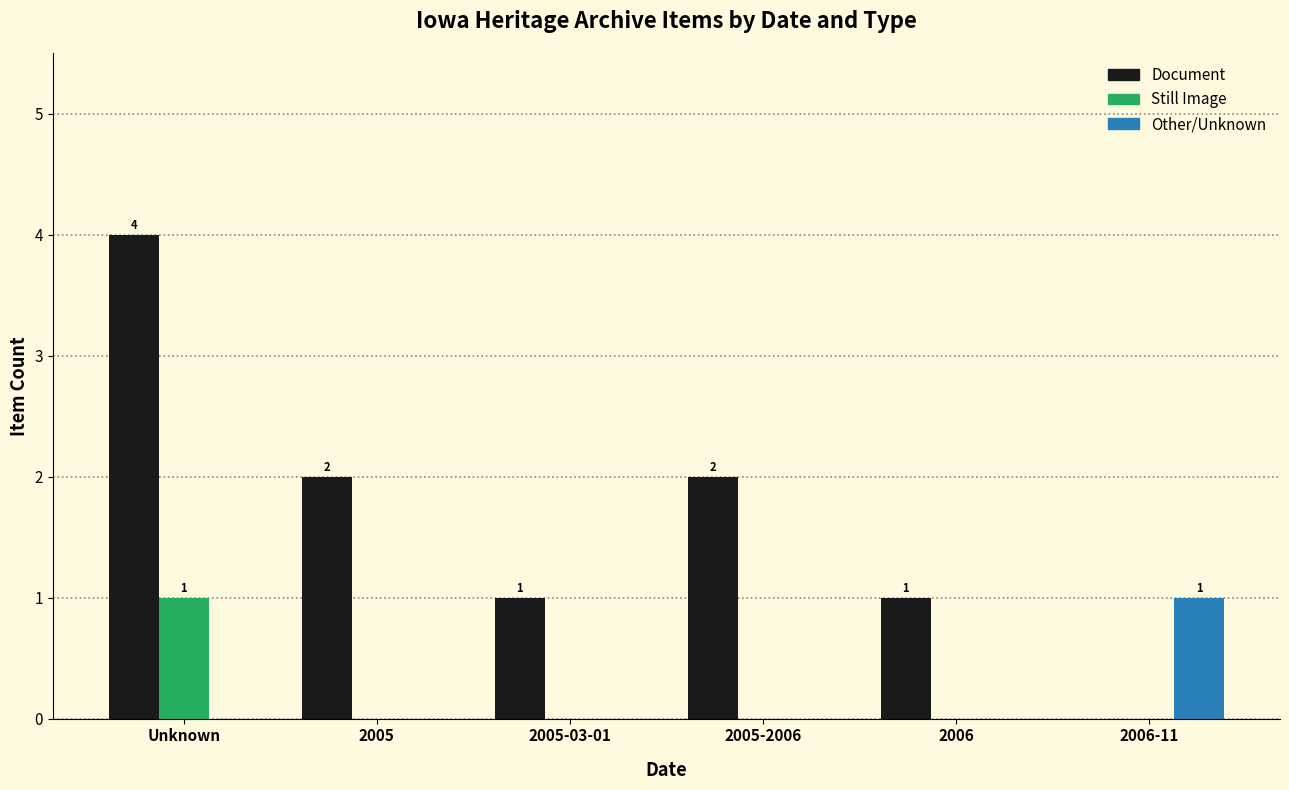

Reading left to right, transcribe all the data shown in this chart.

Document: 4	2	1	2	1	0
Still Image: 1	0	0	0	0	0
Other/Unknown: 0	0	0	0	0	1